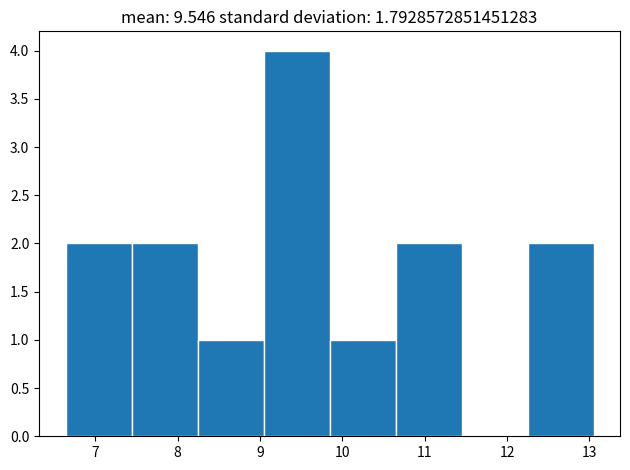

Reading left to right, transcribe this chart: for each bar, give the range it covers on the x-axis and its height. Neither the bar edges nor the heights are printed on the chart, so give them approximately, as read against the axes.

6.6 to 7.4: 2
7.4 to 8.2: 2
8.2 to 9.0: 1
9.0 to 9.8: 4
9.8 to 10.6: 1
10.6 to 11.4: 2
11.4 to 12.2: 0
12.2 to 13.1: 2